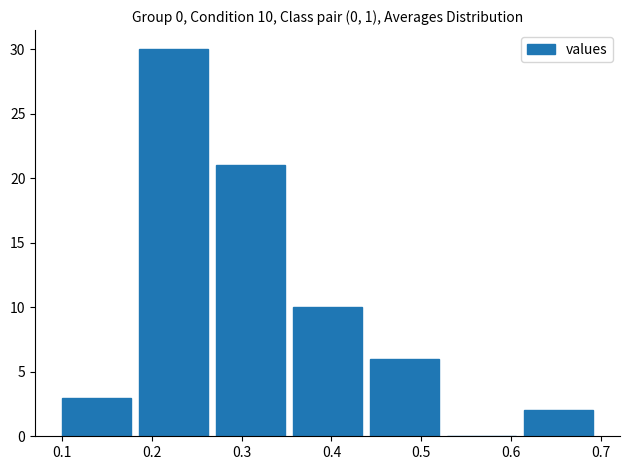

Which range on the x-axis has the tallest bar?

0.19 to 0.27